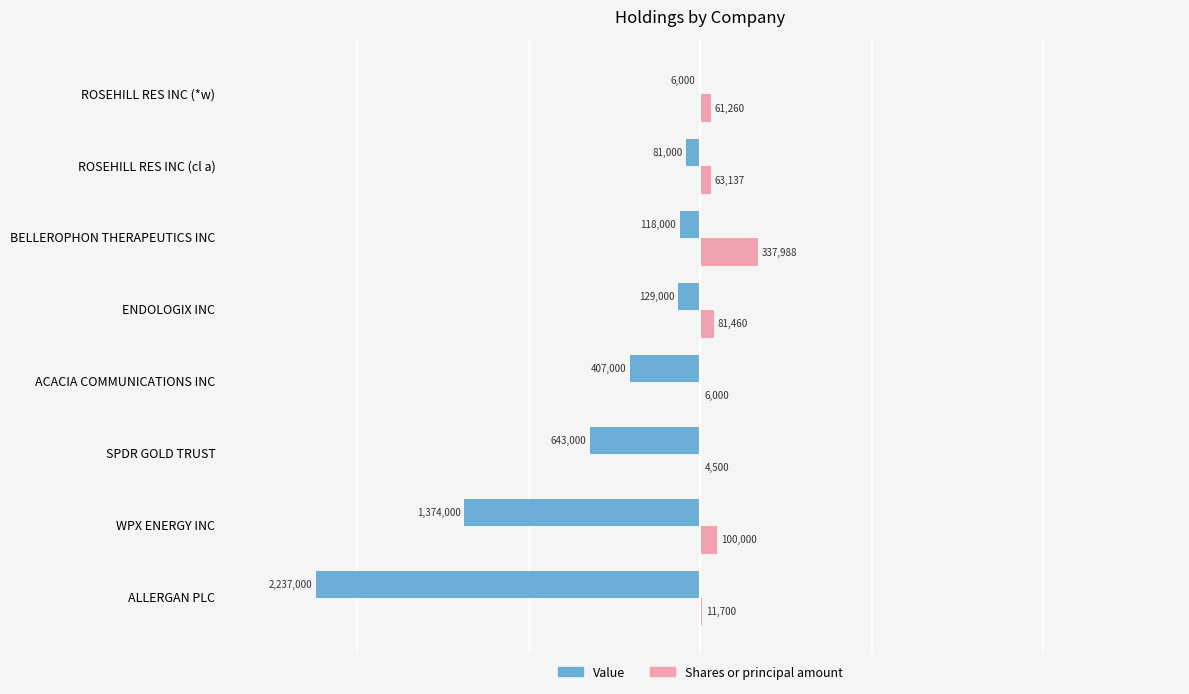

What is the total value across all series at BELLEROPHON THERAPEUTICS INC?

219988